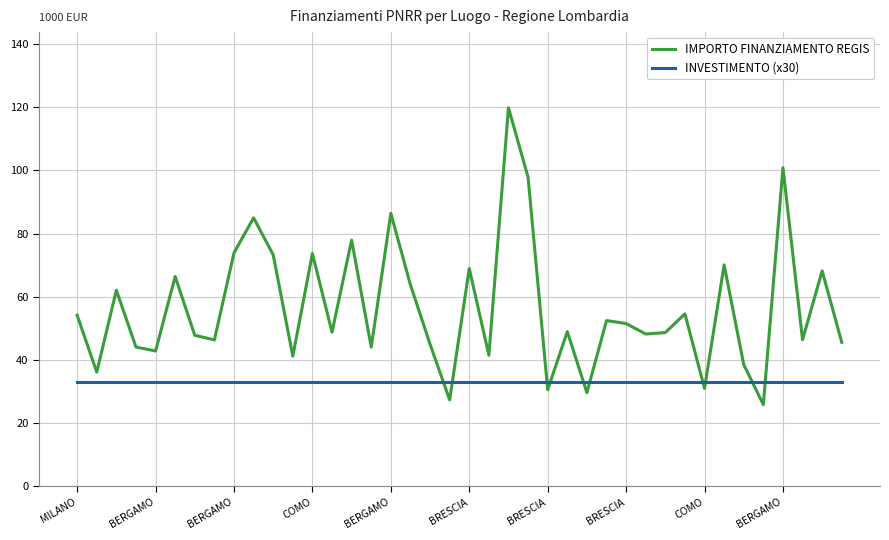

Which series has the largest range (max minus min)?

IMPORTO FINANZIAMENTO REGIS